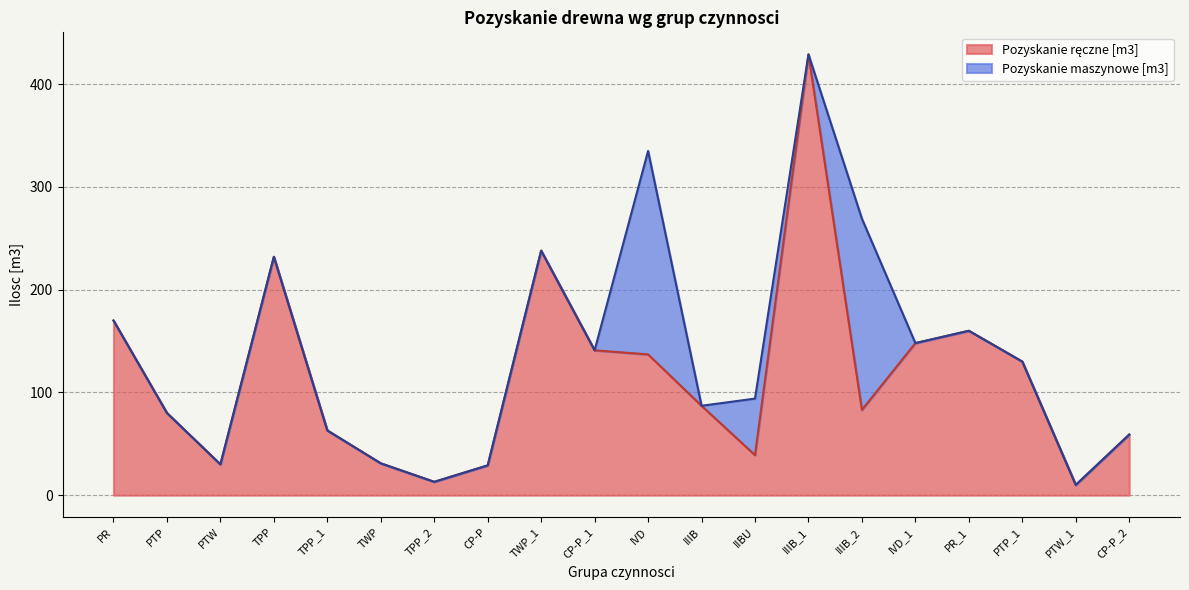

True or false: there are more than 0 points higher than both neighbors.

True